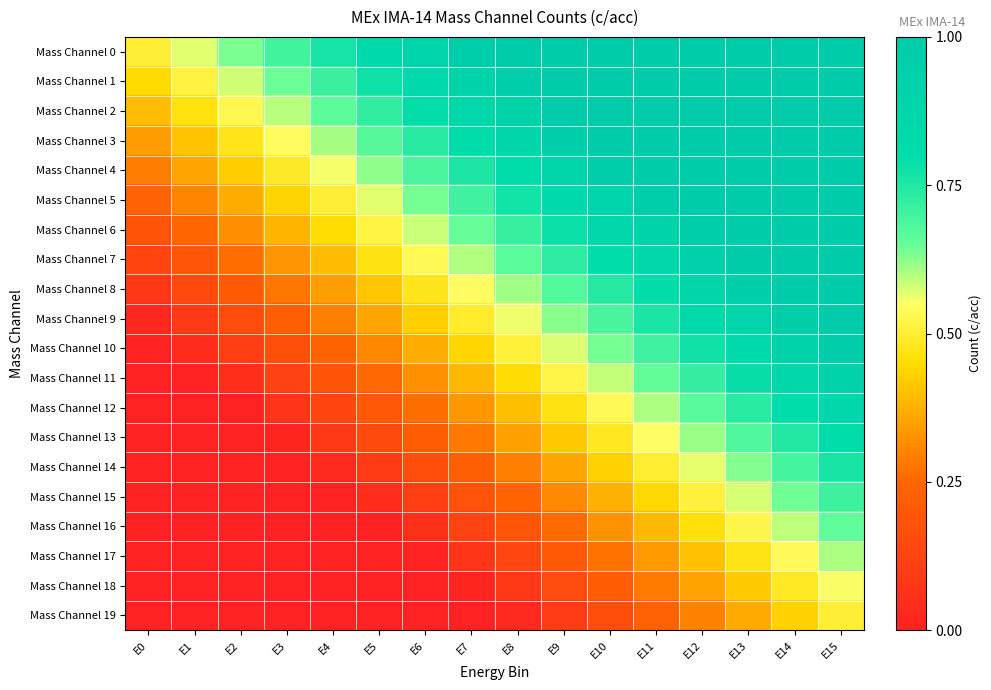

At how many categories does at least one series exceed 0?

16